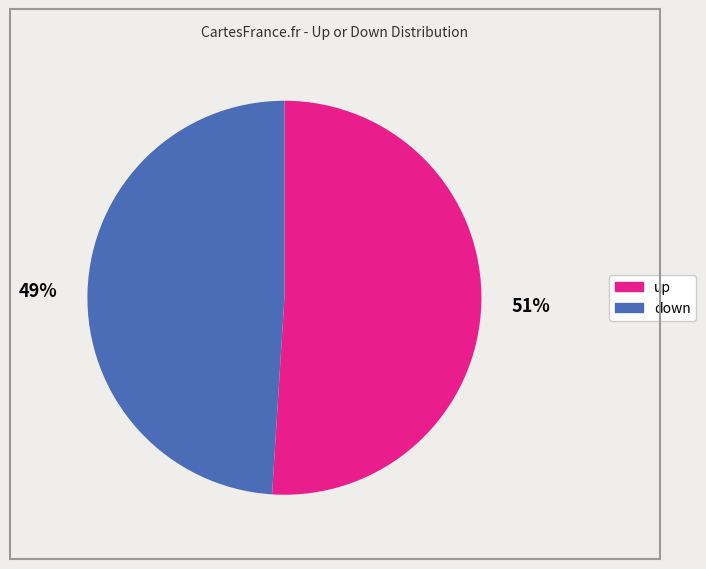

To the nearest percent, what is the combined percentage of up and down?

100%